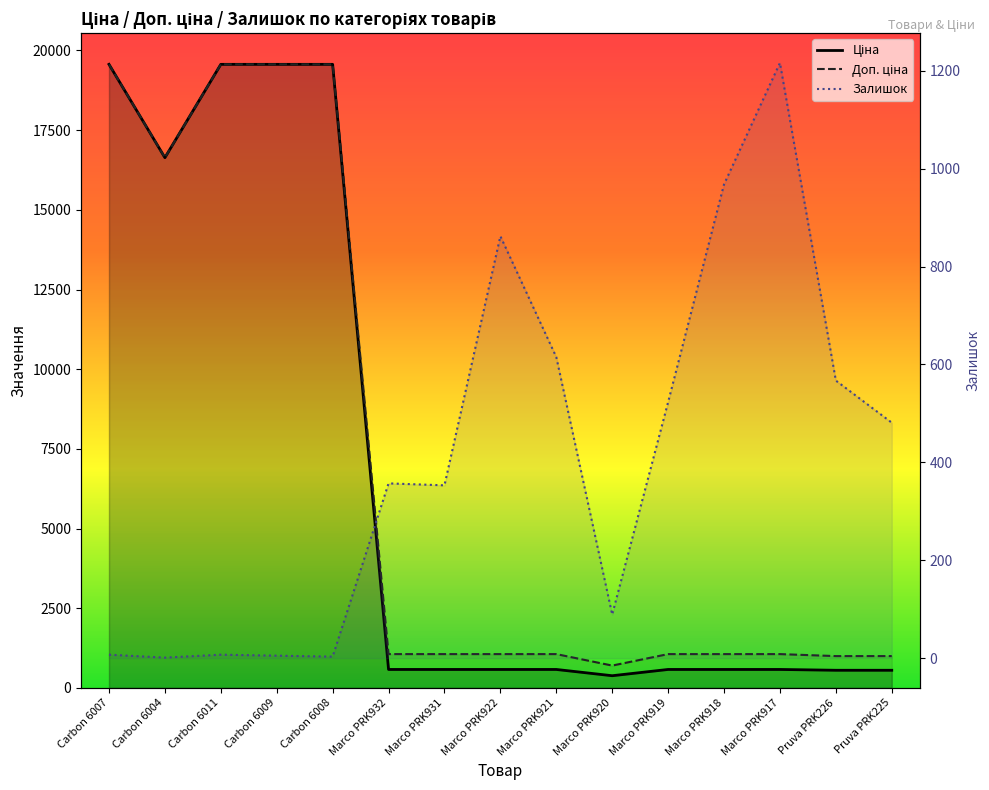

The value of Ціна at Carbon 6008 is 19564.9. True or false?

True